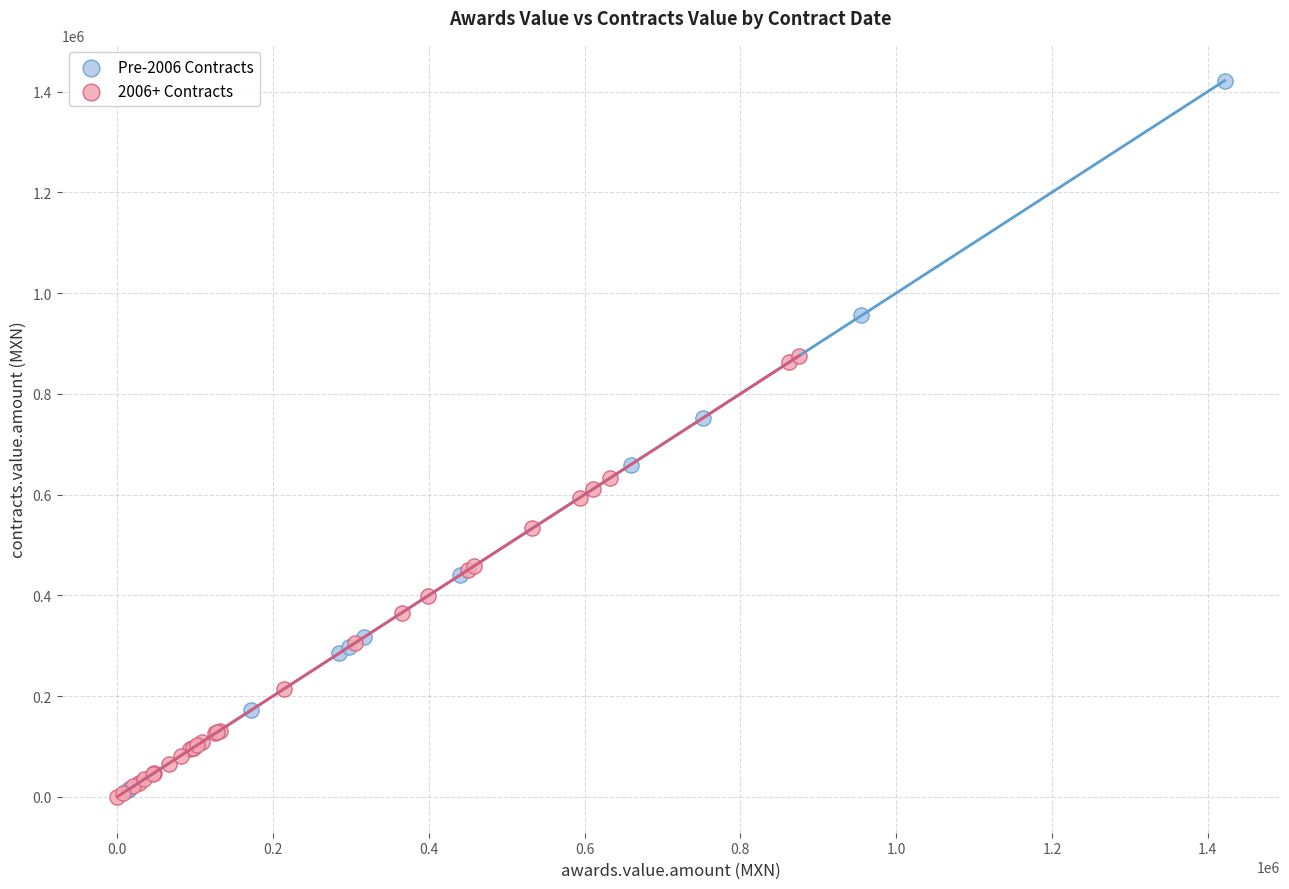

What are all the series names shown in the legend?

Pre-2006 Contracts, 2006+ Contracts